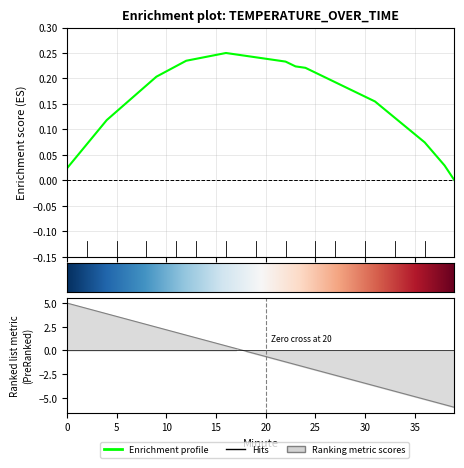

What is the average value?

-0.5